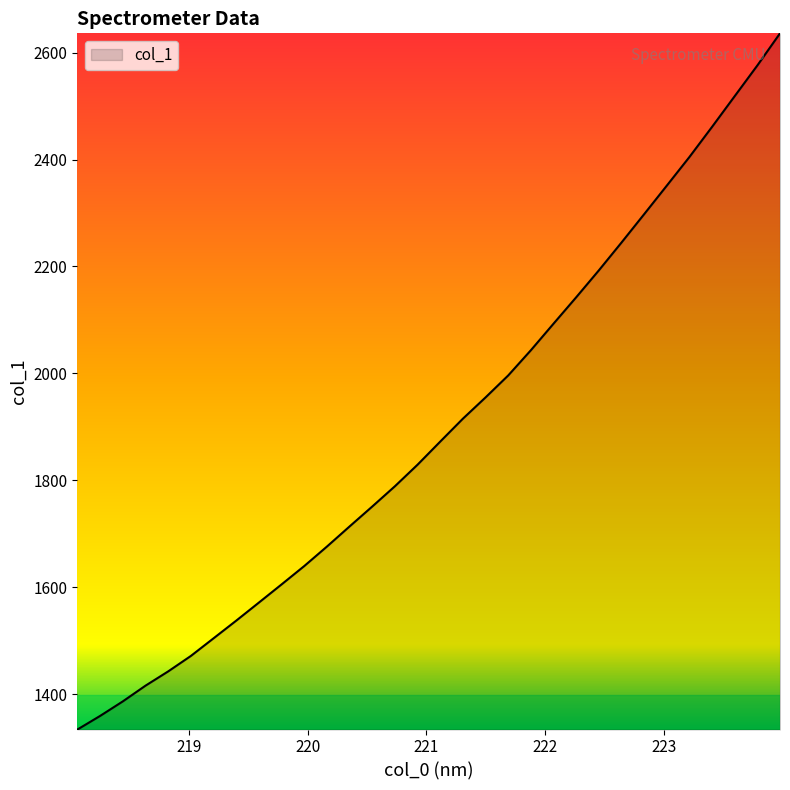

What is the smallest value displayed?

1333.9